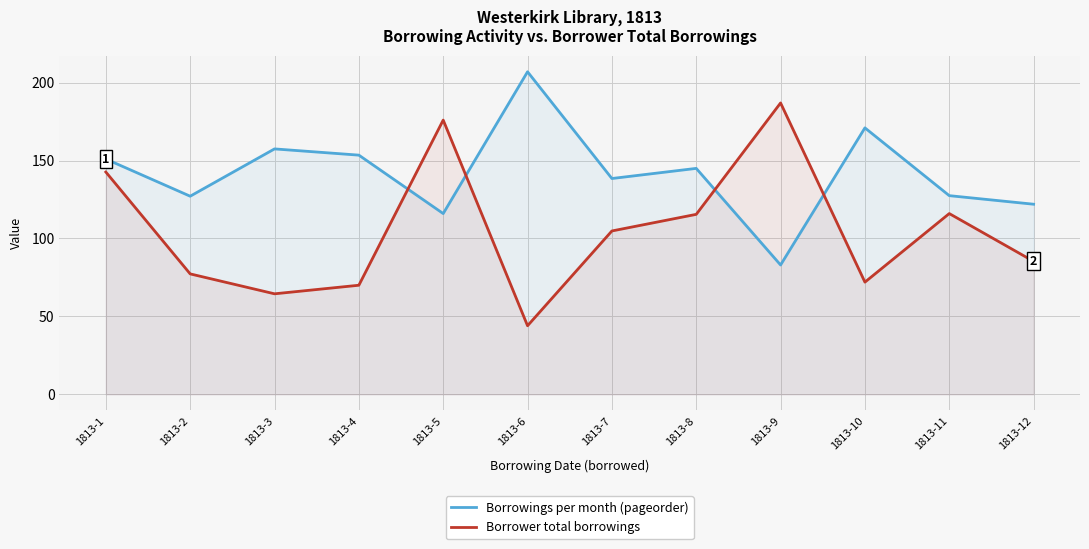

List the labels in order of Borrowings per month (pageorder) value, smallest first.

1813-9, 1813-5, 1813-12, 1813-2, 1813-11, 1813-7, 1813-8, 1813-1, 1813-4, 1813-3, 1813-10, 1813-6